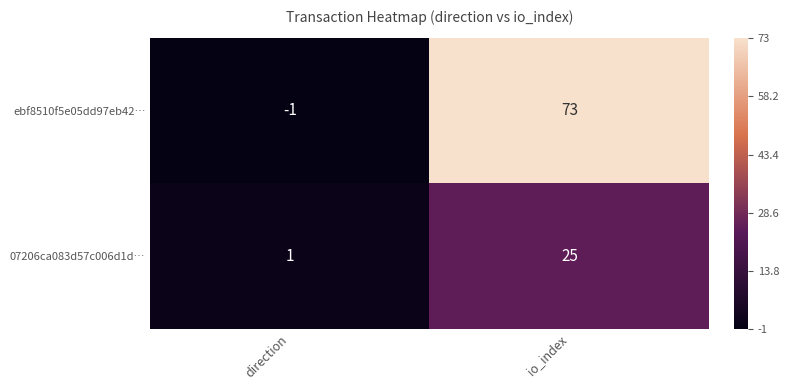

Which series has the largest range (max minus min)?

ebf8510f5e05dd97eb42…